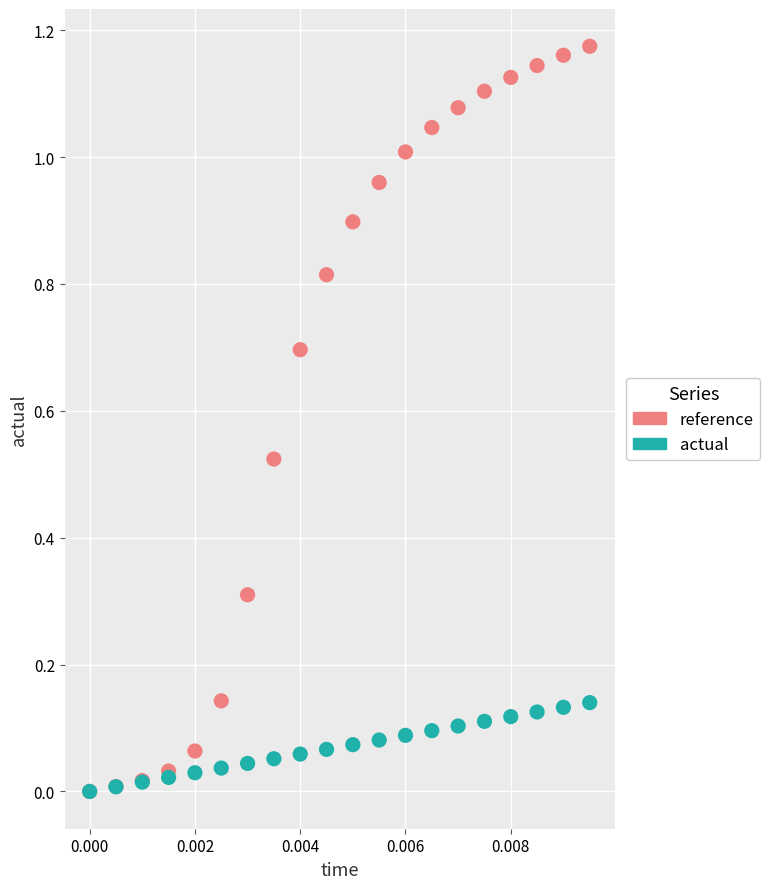

Which series has the largest Y range (max minus min)?

reference